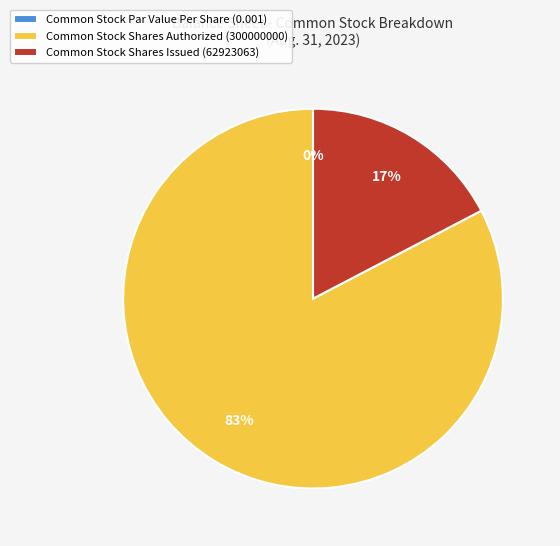

What percentage do Common Stock Shares Issued (62923063) and Common Stock Shares Authorized (300000000) together represent?

100.0%